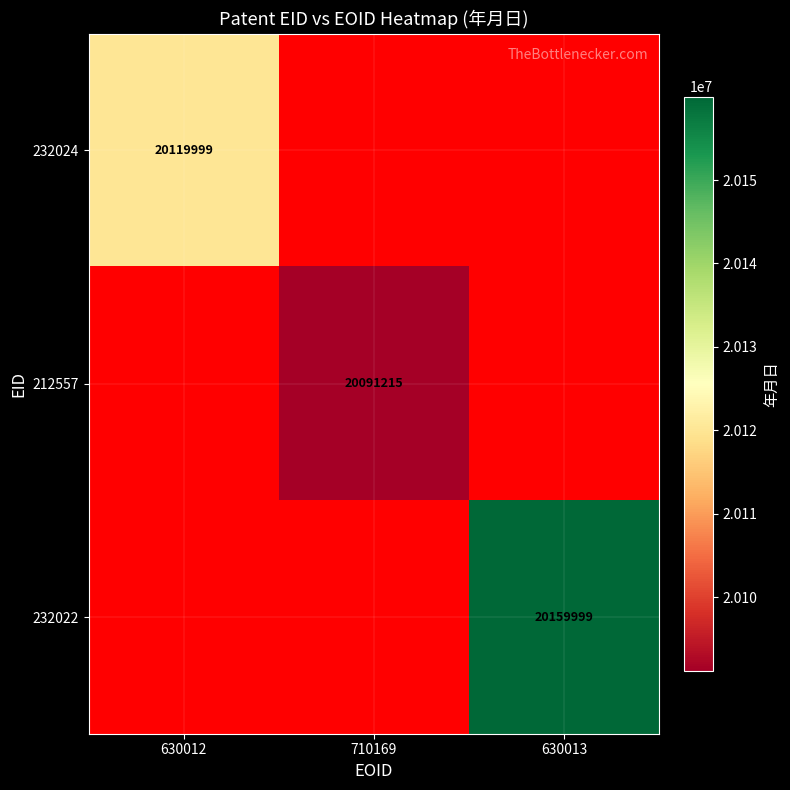

True or false: 212557 has a value of 20091215 at 710169.

True